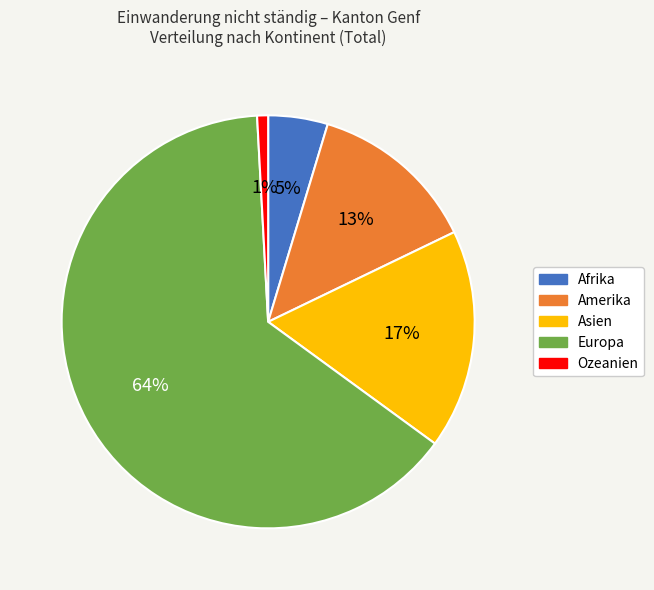

How many slices are in this pie chart?

5